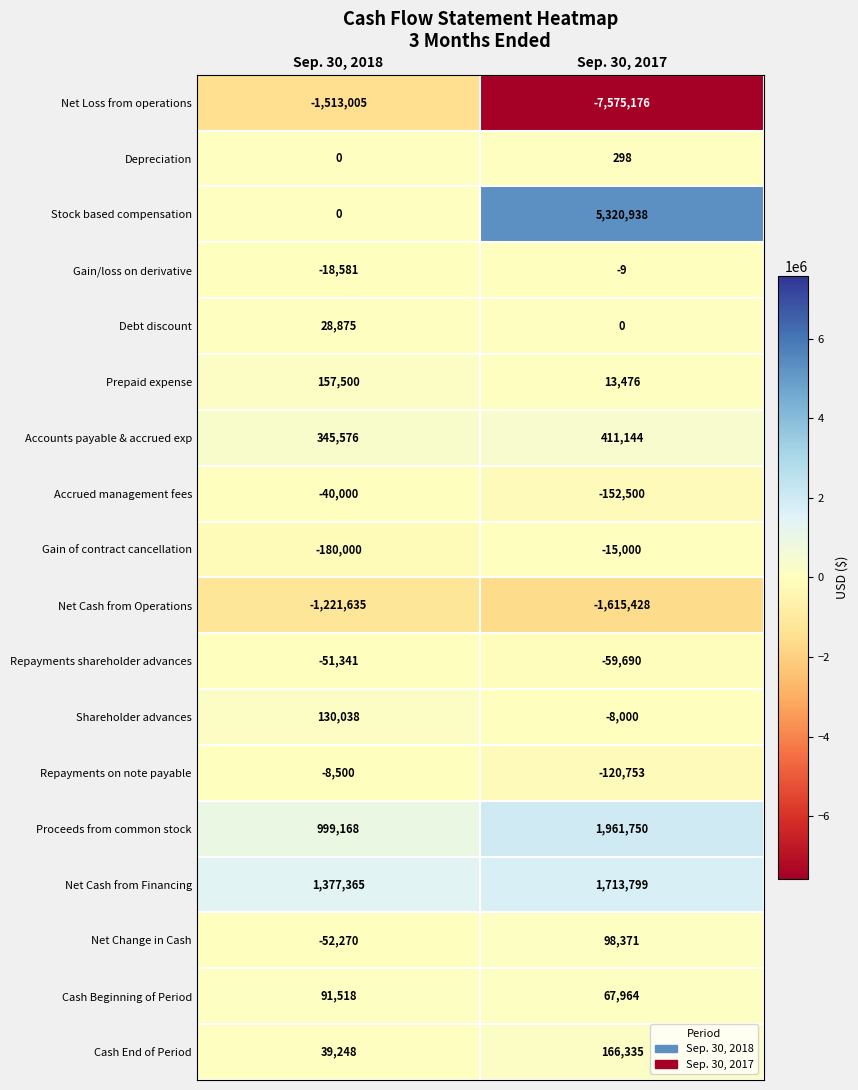

What value does the Gain of contract cancellation series have at Sep. 30, 2017, to the nearest 50?

-15000